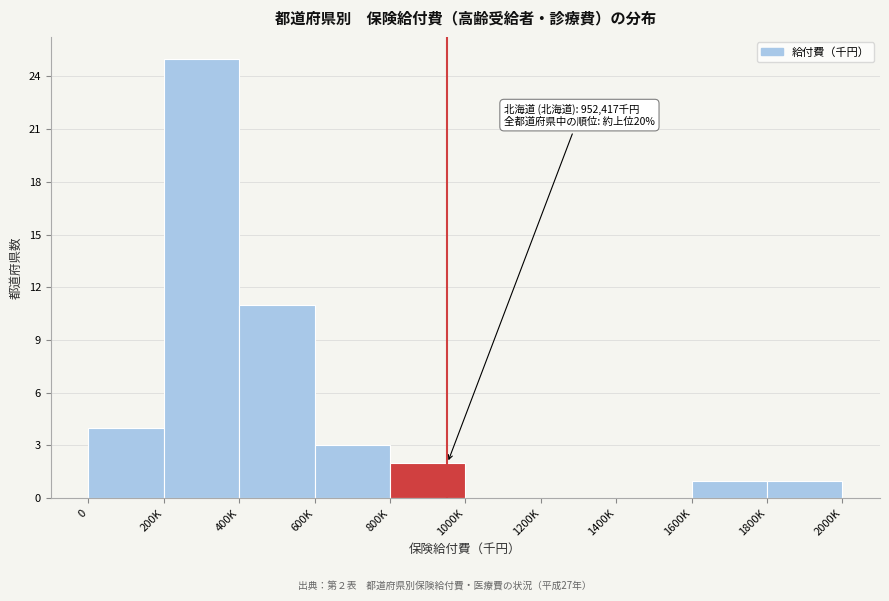

Reading left to right, extract all data points from this chart.

0=4	200K=25	400K=11	600K=3	800K=2	1000K=0	1200K=0	1400K=0	1600K=1	1800K=1